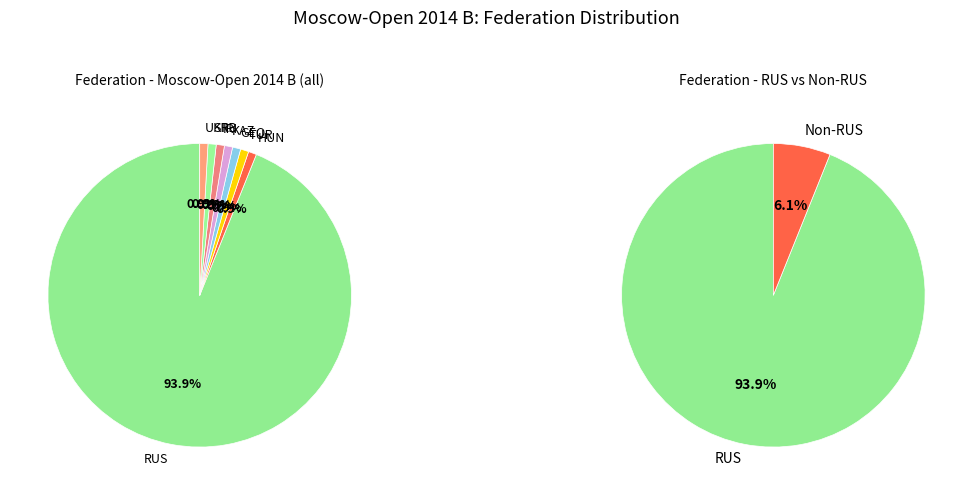

What is the largest slice in the pie chart?

RUS